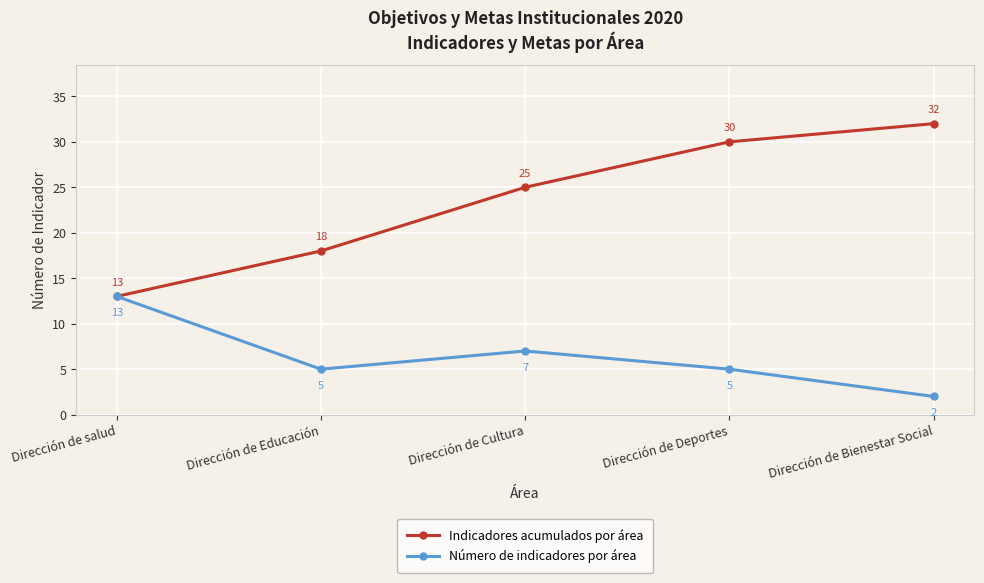

Rank the series at Dirección de Cultura from highest to lowest value.

Indicadores acumulados por área, Número de indicadores por área